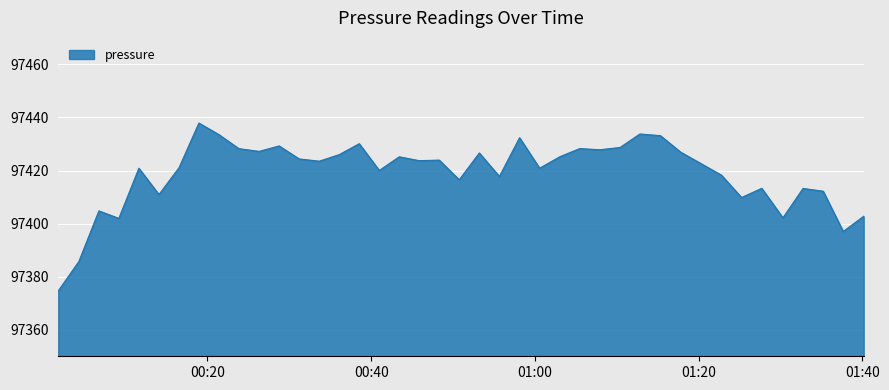

What is the difference between the maximum and minimum values?

63.3